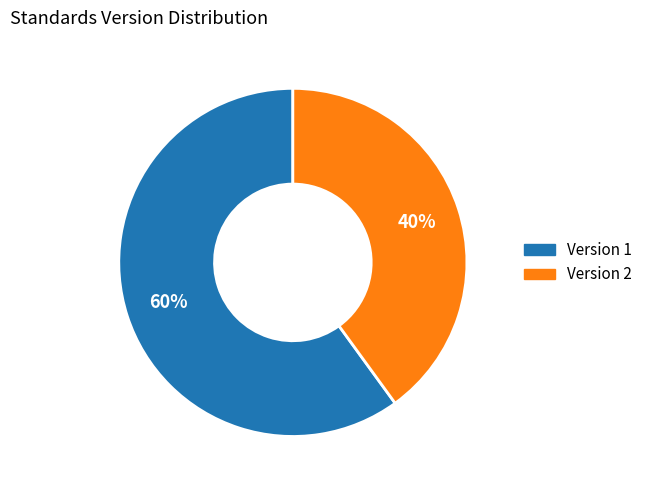

Is there any slice that represents more than half of the pie?

Yes